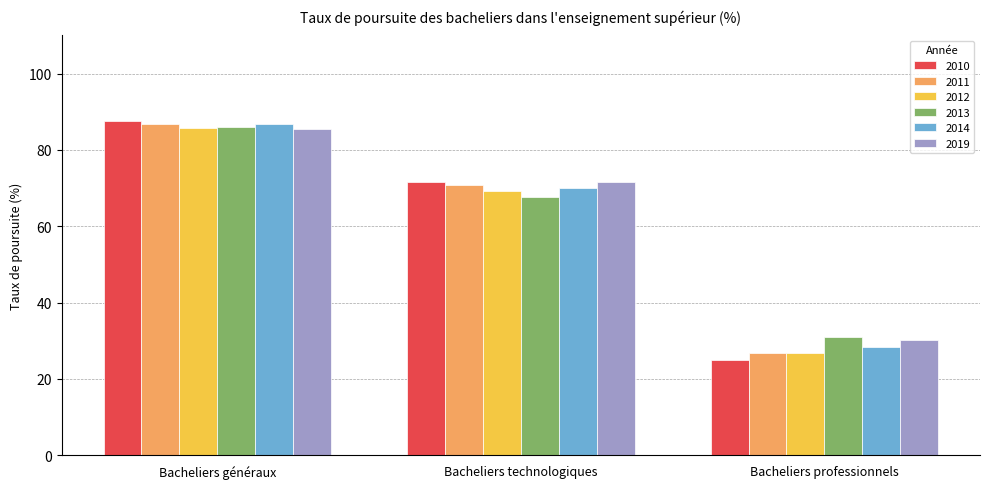

Which label corresponds to the smallest value in the chart?

Bacheliers professionnels